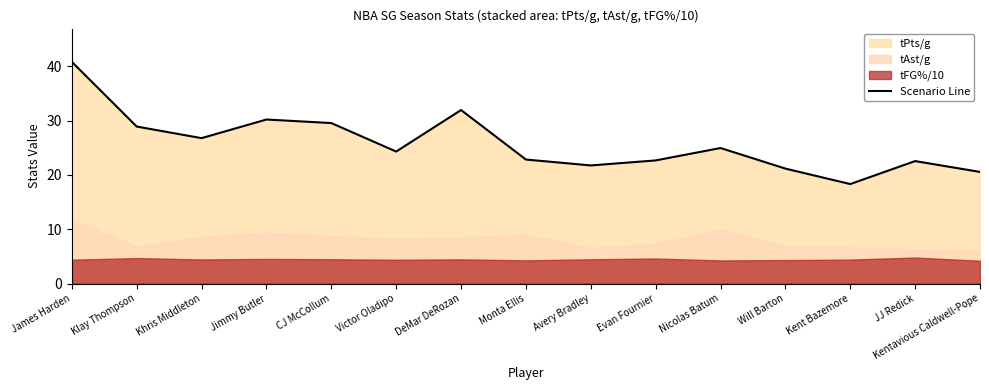

Reading left to right, what are all the values shown in this chart?

James Harden=40.8	Klay Thompson=28.9	Khris Middleton=26.8	Jimmy Butler=30.2	CJ McCollum=29.6	Victor Oladipo=24.3	DeMar DeRozan=32.0	Monta Ellis=22.8	Avery Bradley=21.8	Evan Fournier=22.7	Nicolas Batum=25.0	Will Barton=21.2	Kent Bazemore=18.3	JJ Redick=22.6	Kentavious Caldwell-Pope=20.6